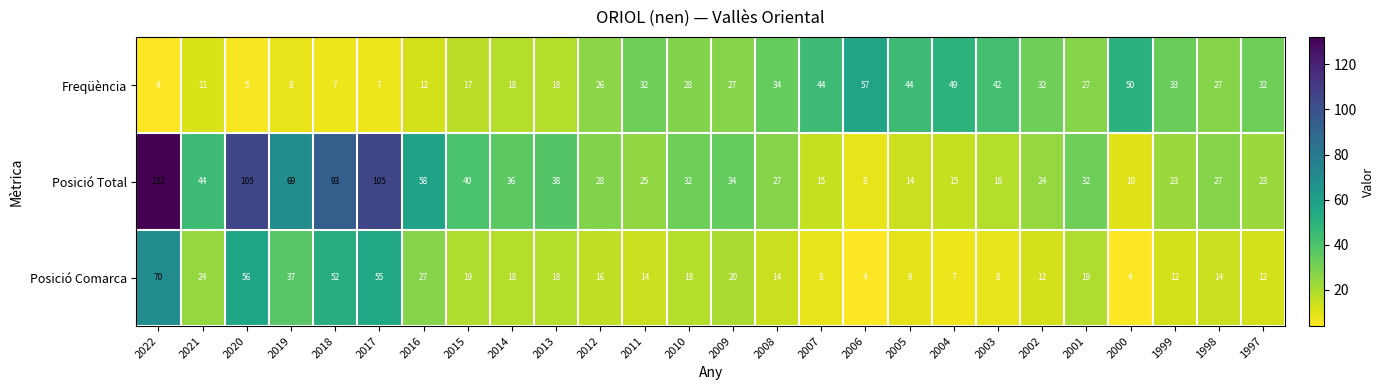

What is the highest value of the Posició Comarca series?

70